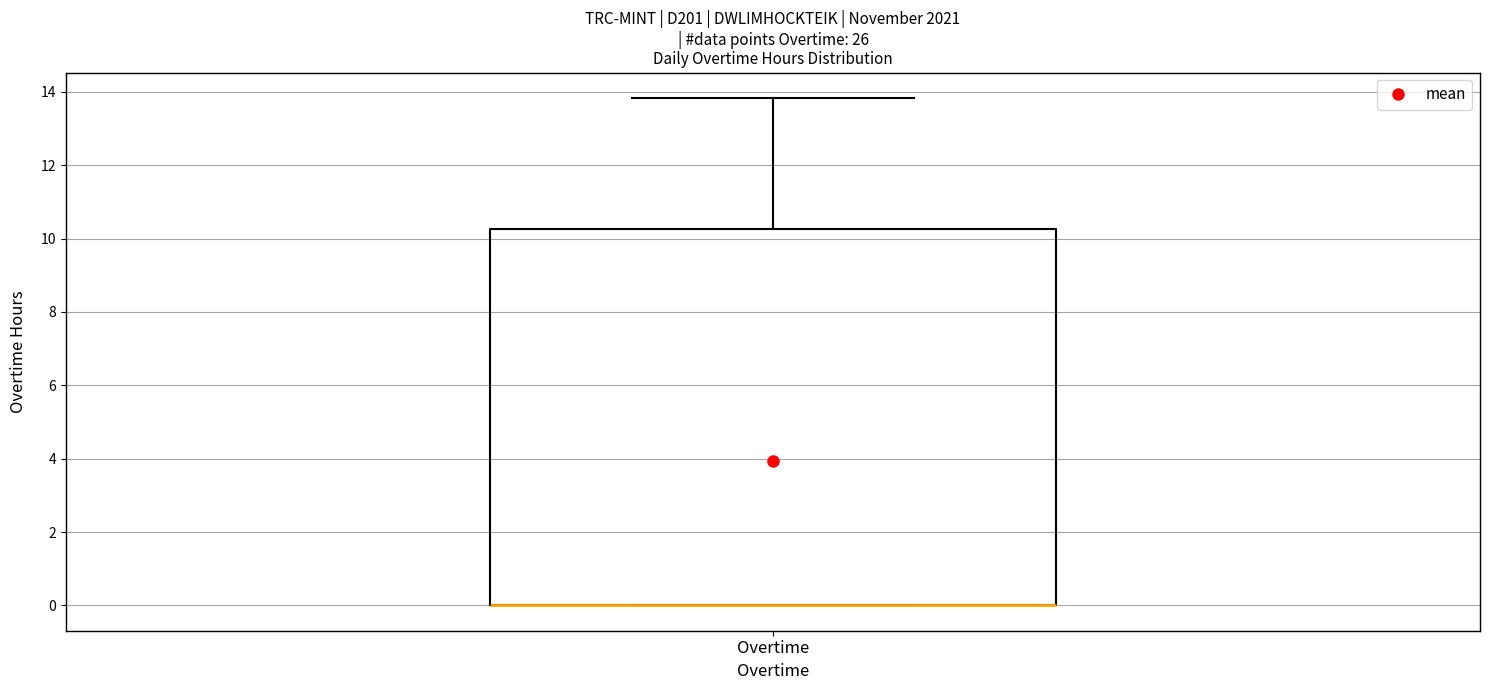

Where is the upper edge of the box for Overtime on the y-axis? The values are not printed on the chart, so give them approximately, as read against the axis.

10.2